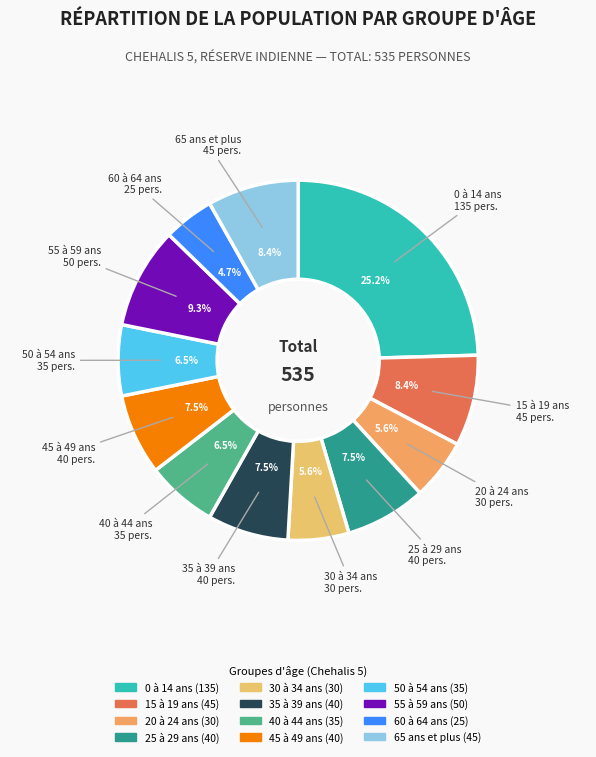

Rank the categories by value from highest to lowest.

0 à 14 ans, 55 à 59 ans, 15 à 19 ans, 65 ans et plus, 25 à 29 ans, 35 à 39 ans, 45 à 49 ans, 40 à 44 ans, 50 à 54 ans, 20 à 24 ans, 30 à 34 ans, 60 à 64 ans